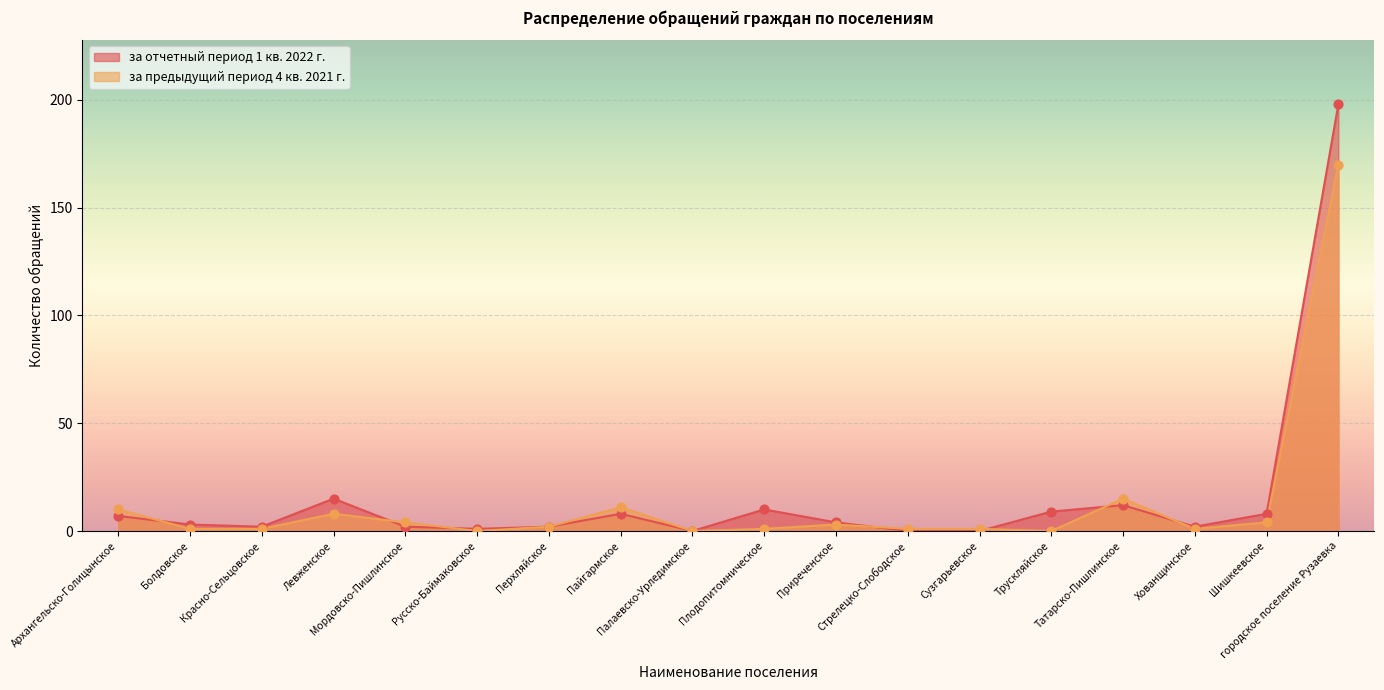

What are all the series names shown in the legend?

за отчетный период 1 кв. 2022 г., за предыдущий период 4 кв. 2021 г.